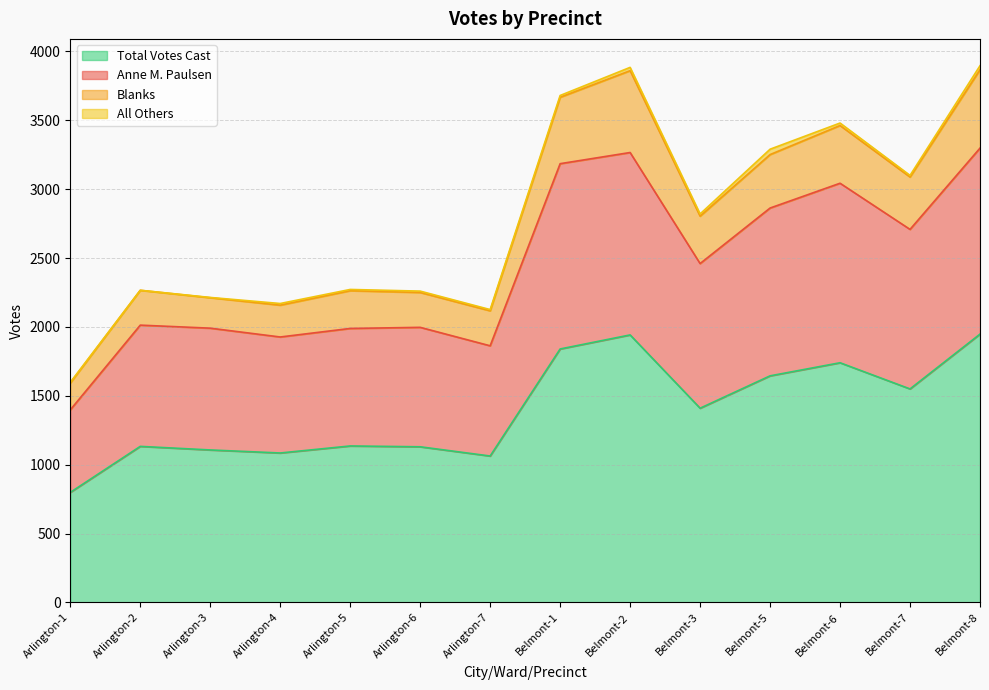

True or false: Total Votes Cast has a value of 1840 at Belmont-1.

True